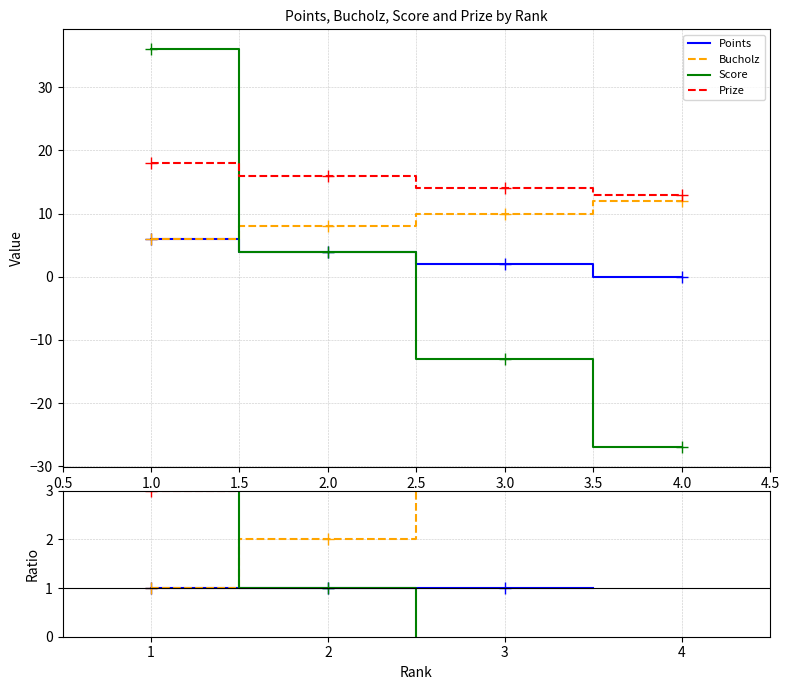

How many intersections are there between Score and Prize?

1